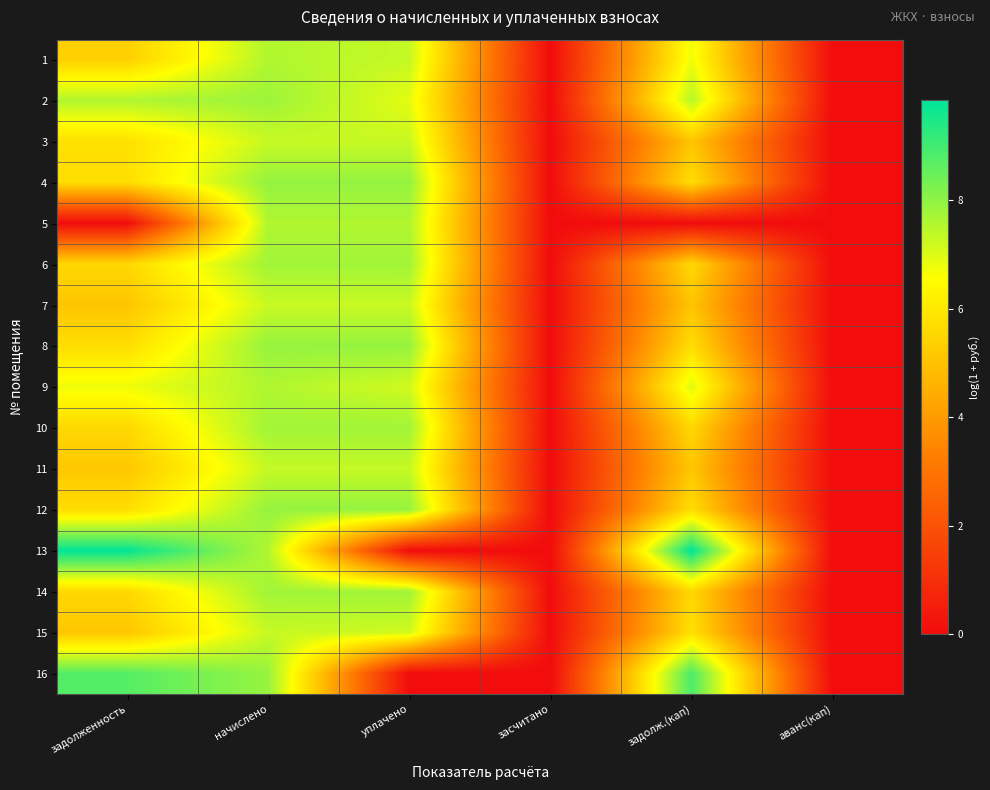

Rank the series by their maximum value, from lowest to highest.

7, 3, 15, 11, 1, 5, 9, 10, 6, 14, 2, 8, 12, 4, 16, 13